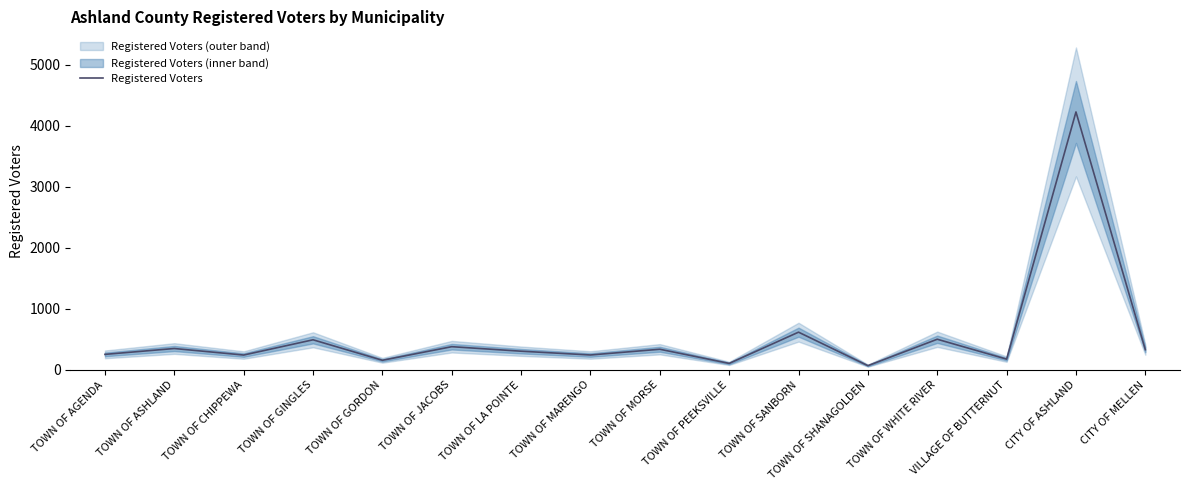

Read the value at CITY OF ASHLAND, to the nearest 10.

4230